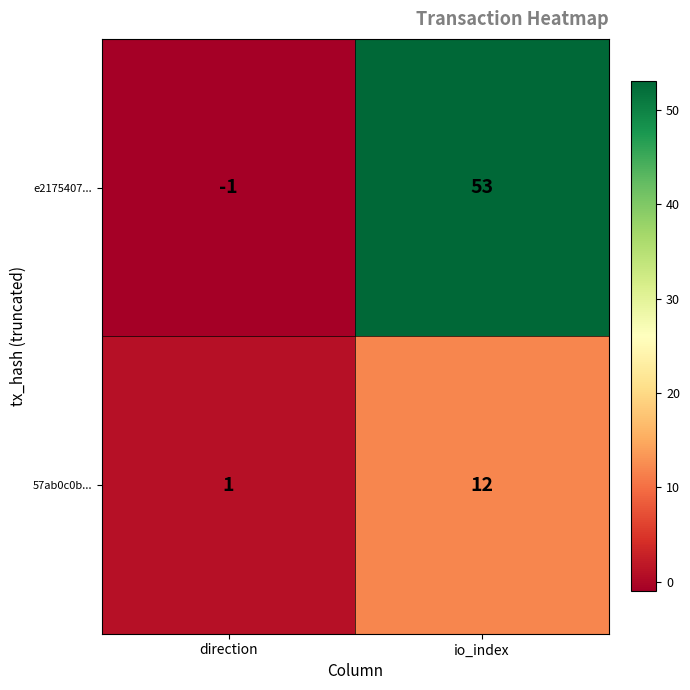

What is the difference between the highest and lowest values at direction?

2